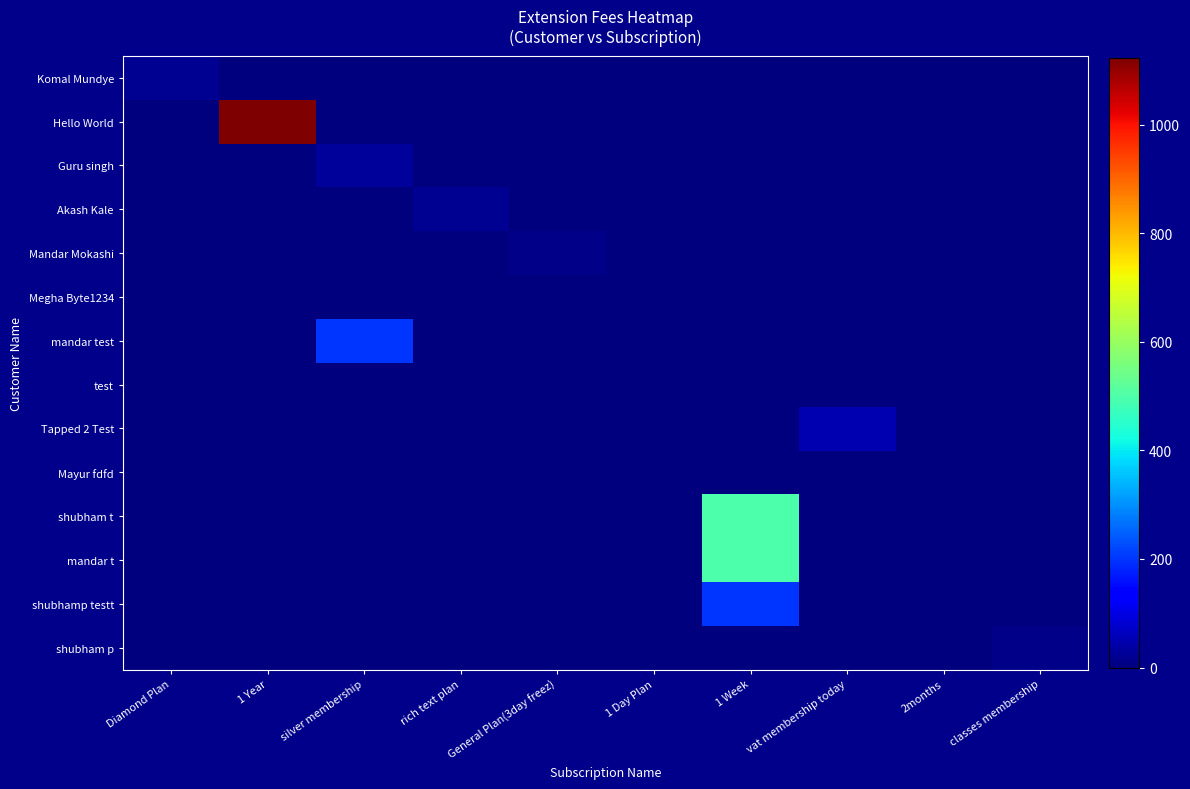

Count the number of categories in the chart.

10